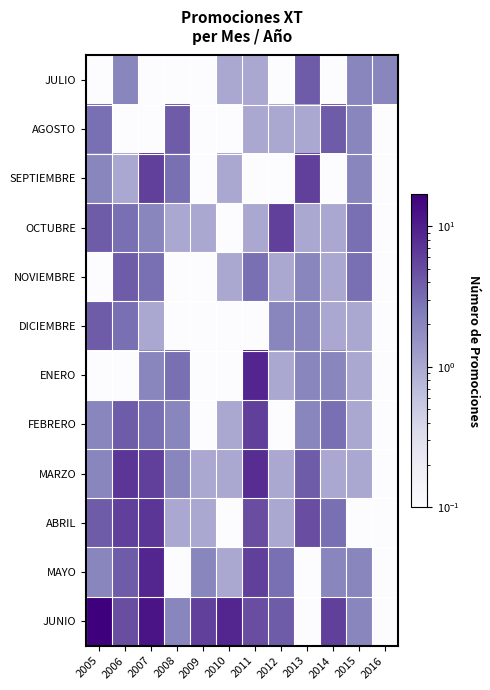

At 2014, list the series in order from largest to smallest.

JUNIO, AGOSTO, FEBRERO, ABRIL, ENERO, MAYO, OCTUBRE, NOVIEMBRE, DICIEMBRE, MARZO, JULIO, SEPTIEMBRE